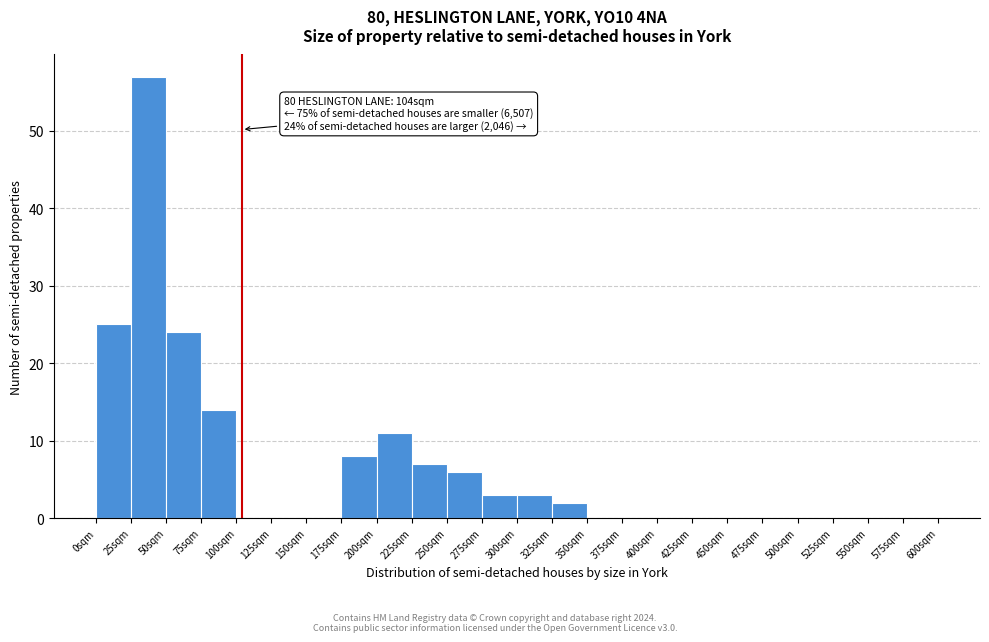

Which range on the x-axis has the tallest bar?

25 to 50